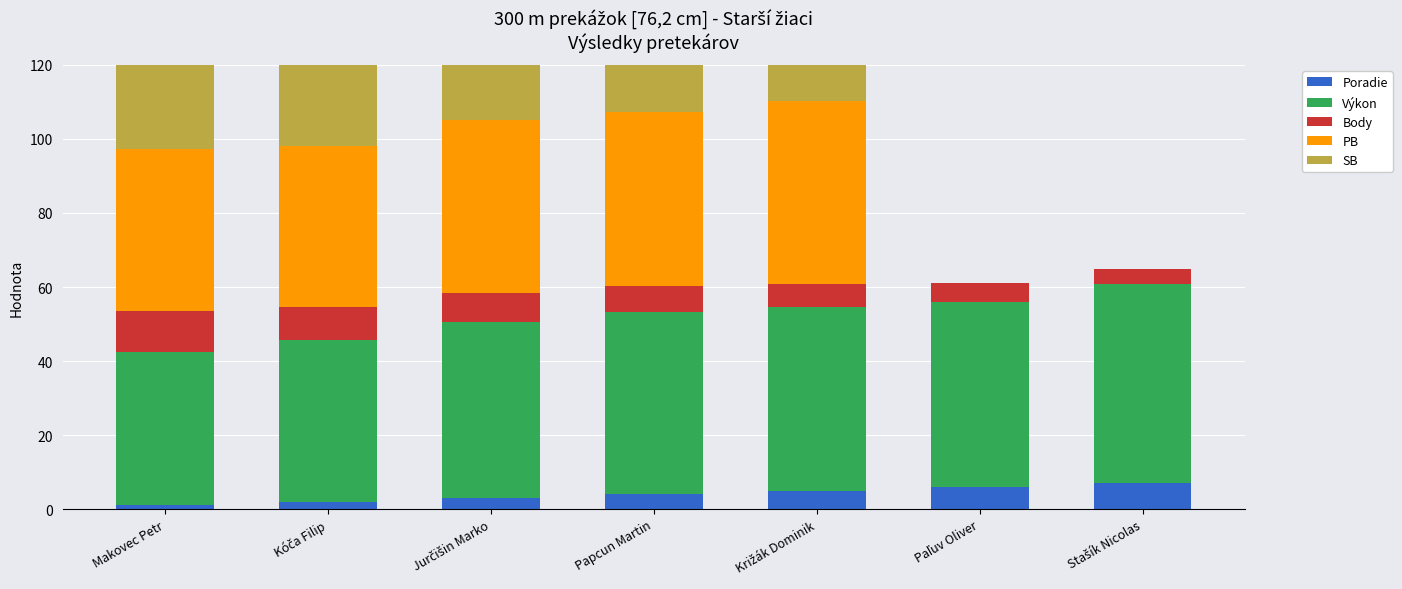

What is the value of the SB bar at the 4th from the left?

47.0